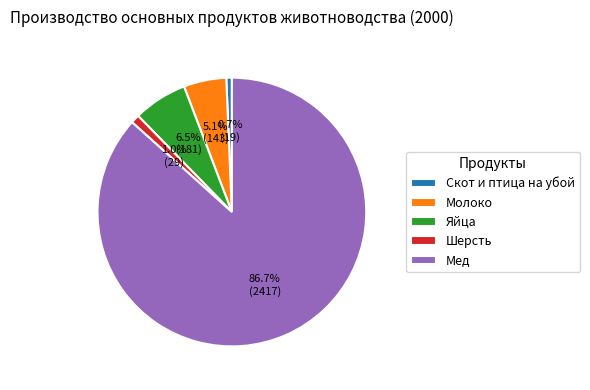

True or false: Шерсть accounts for 8% of the total.

False